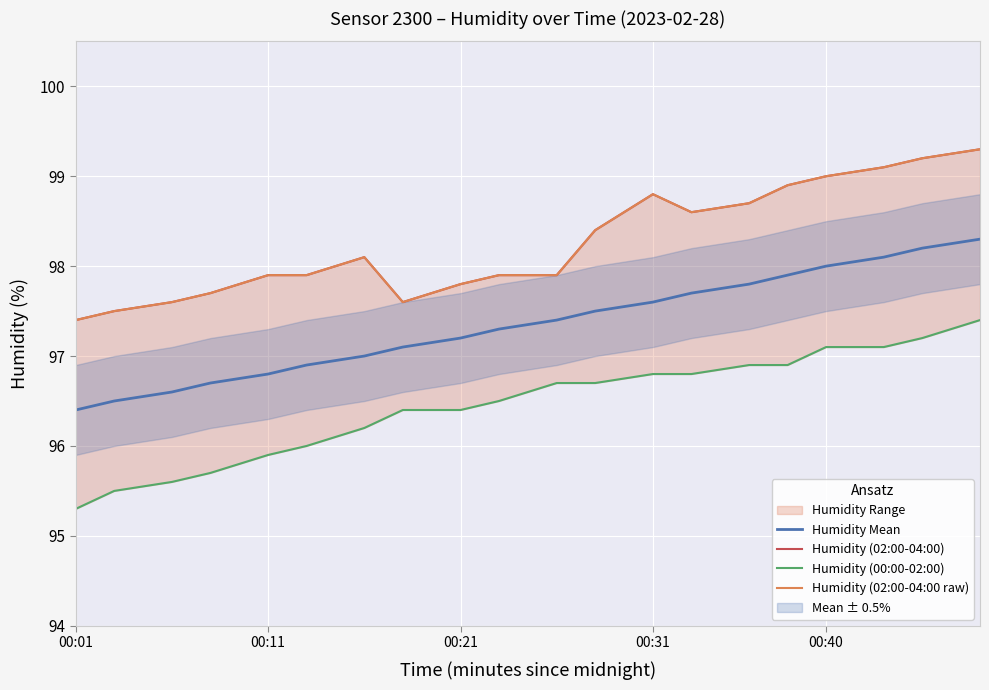

Reading right to left, what are all the values shown in this chart?

Humidity Mean: 98.3	98.2	98.1	98.0	97.9	97.8	97.7	97.6	97.5	97.4	97.3	97.2	97.1	97.0	96.9	96.8	96.7	96.6	96.5	96.4
Humidity (02:00-04:00): 99.3	99.2	99.1	99.0	98.9	98.7	98.6	98.8	98.4	97.9	97.9	97.8	97.6	98.1	97.9	97.9	97.7	97.6	97.5	97.4
Humidity (00:00-02:00): 97.4	97.2	97.1	97.1	96.9	96.9	96.8	96.8	96.7	96.7	96.5	96.4	96.4	96.2	96.0	95.9	95.7	95.6	95.5	95.3
Humidity (02:00-04:00 raw): 99.3	99.2	99.1	99.0	98.9	98.7	98.6	98.8	98.4	97.9	97.9	97.8	97.6	98.1	97.9	97.9	97.7	97.6	97.5	97.4